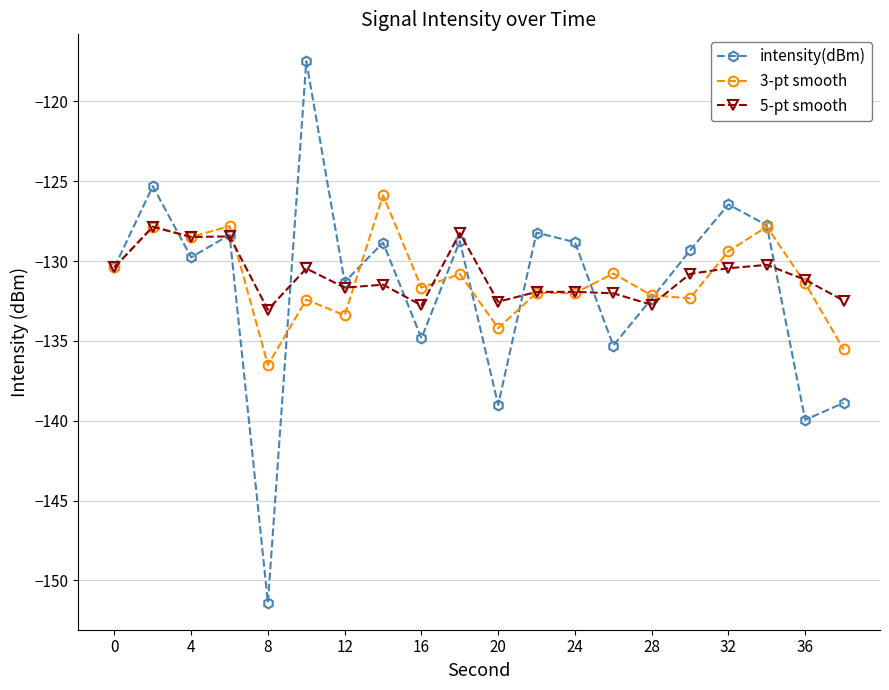

What is the average value of the 3-pt smooth series?

-131.1